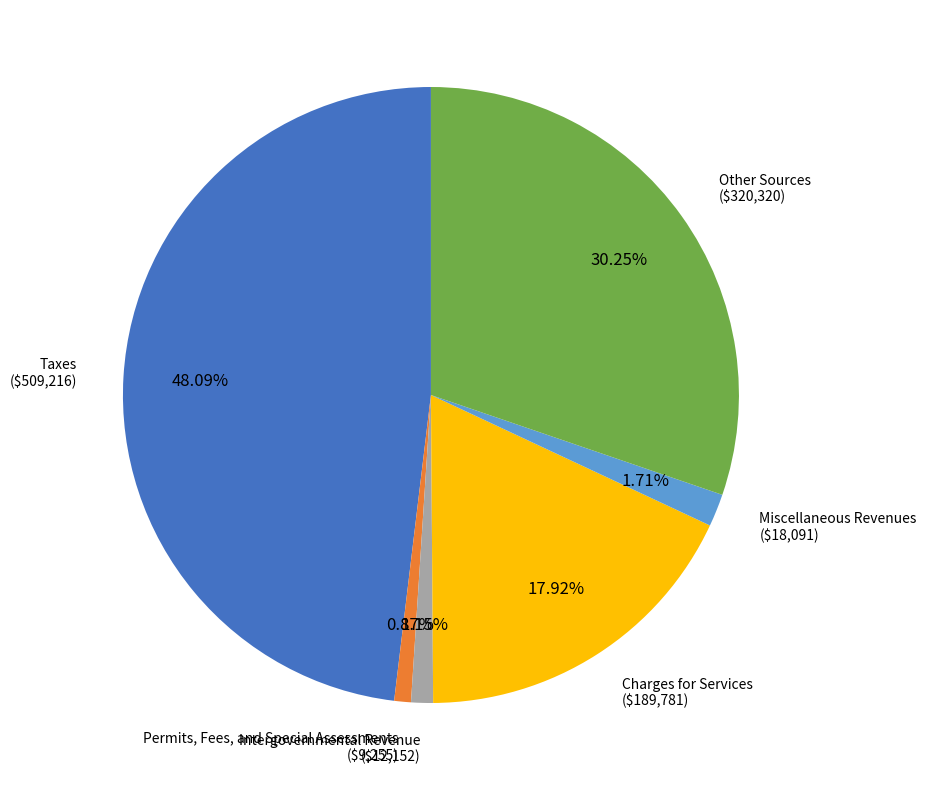

Do Charges for Services and Miscellaneous Revenues together represent more than half of the pie?

No